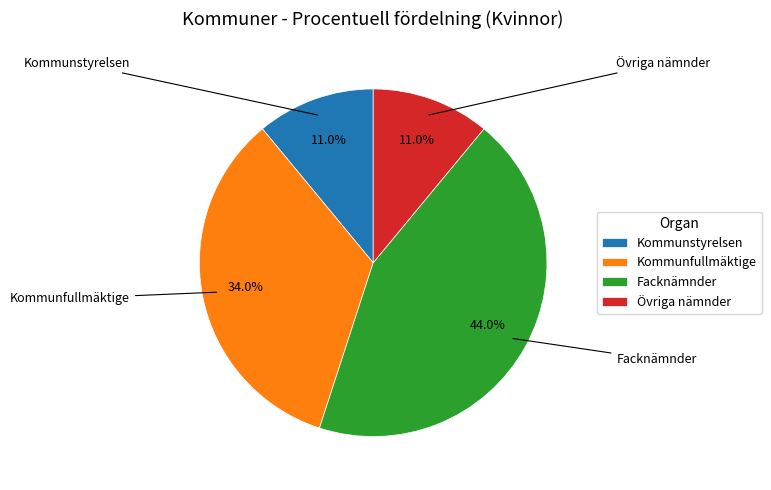

Count the number of slices in the pie.

4